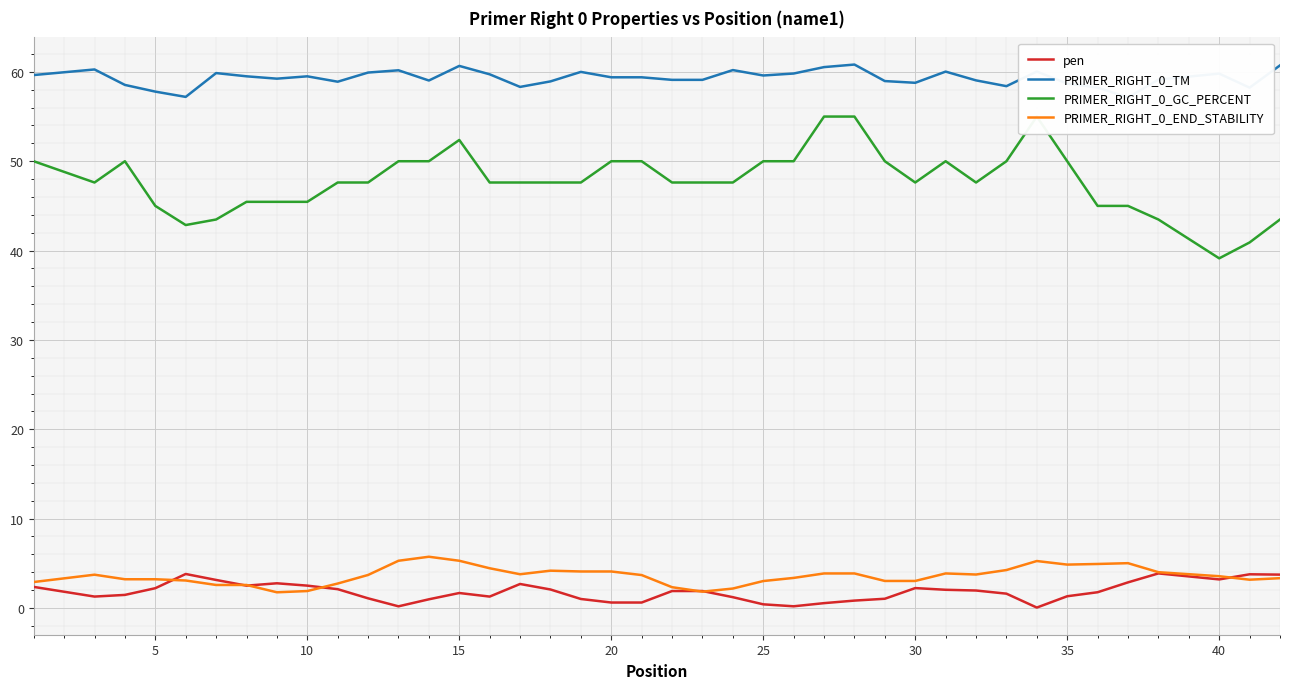

What is the lowest value of the PRIMER_RIGHT_0_END_STABILITY series?

1.8